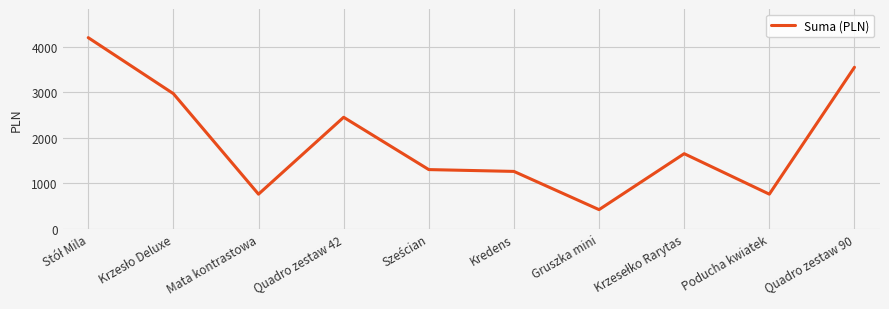

At which category does the chart reach its minimum across all series?

Gruszka mini